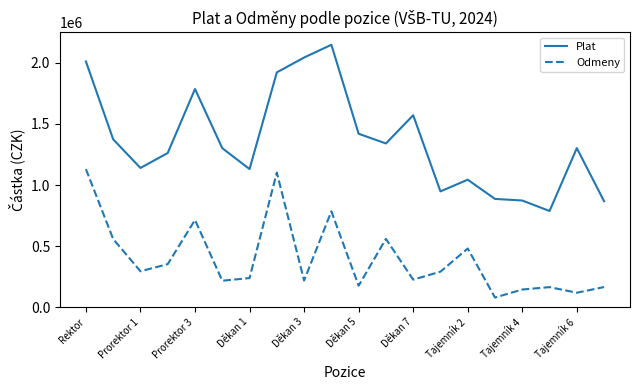

List the series in order of their peak value, highest first.

Plat, Odmeny